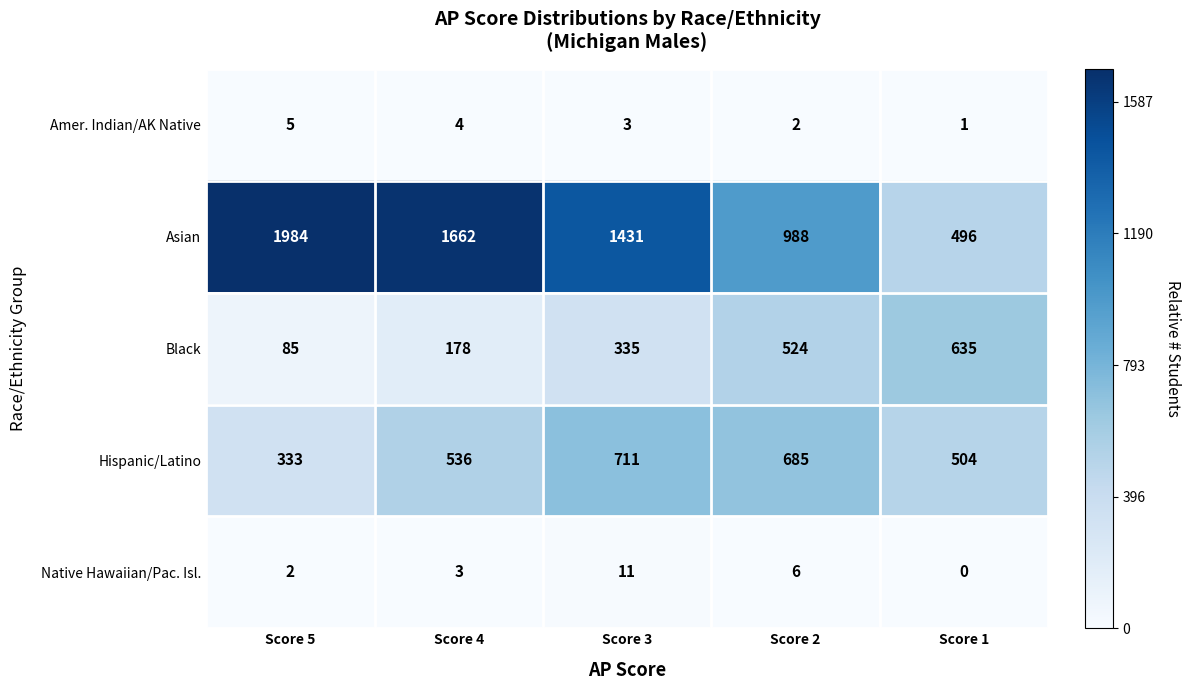

List the series in order of their peak value, lowest first.

Amer. Indian/AK Native, Native Hawaiian/Pac. Isl., Black, Hispanic/Latino, Asian